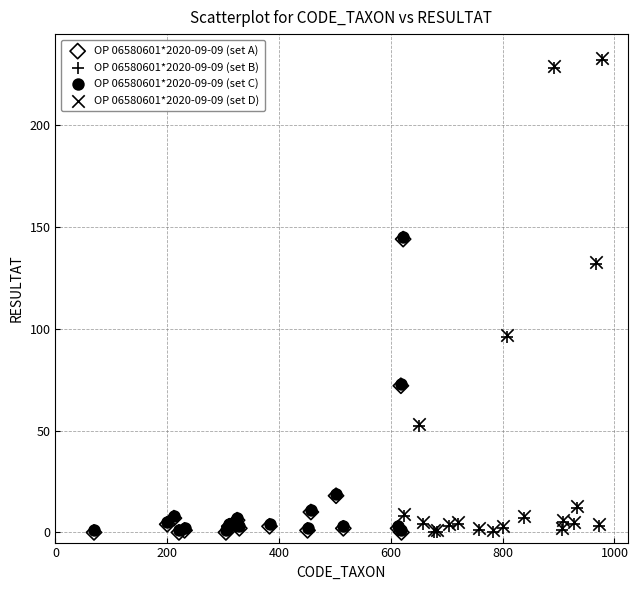

What are all the series names shown in the legend?

OP 06580601*2020-09-09 (set A), OP 06580601*2020-09-09 (set B), OP 06580601*2020-09-09 (set C), OP 06580601*2020-09-09 (set D)